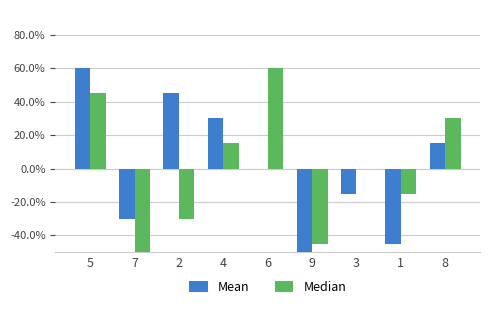

What is the value of the Mean bar at the 1st from the left?

0.6